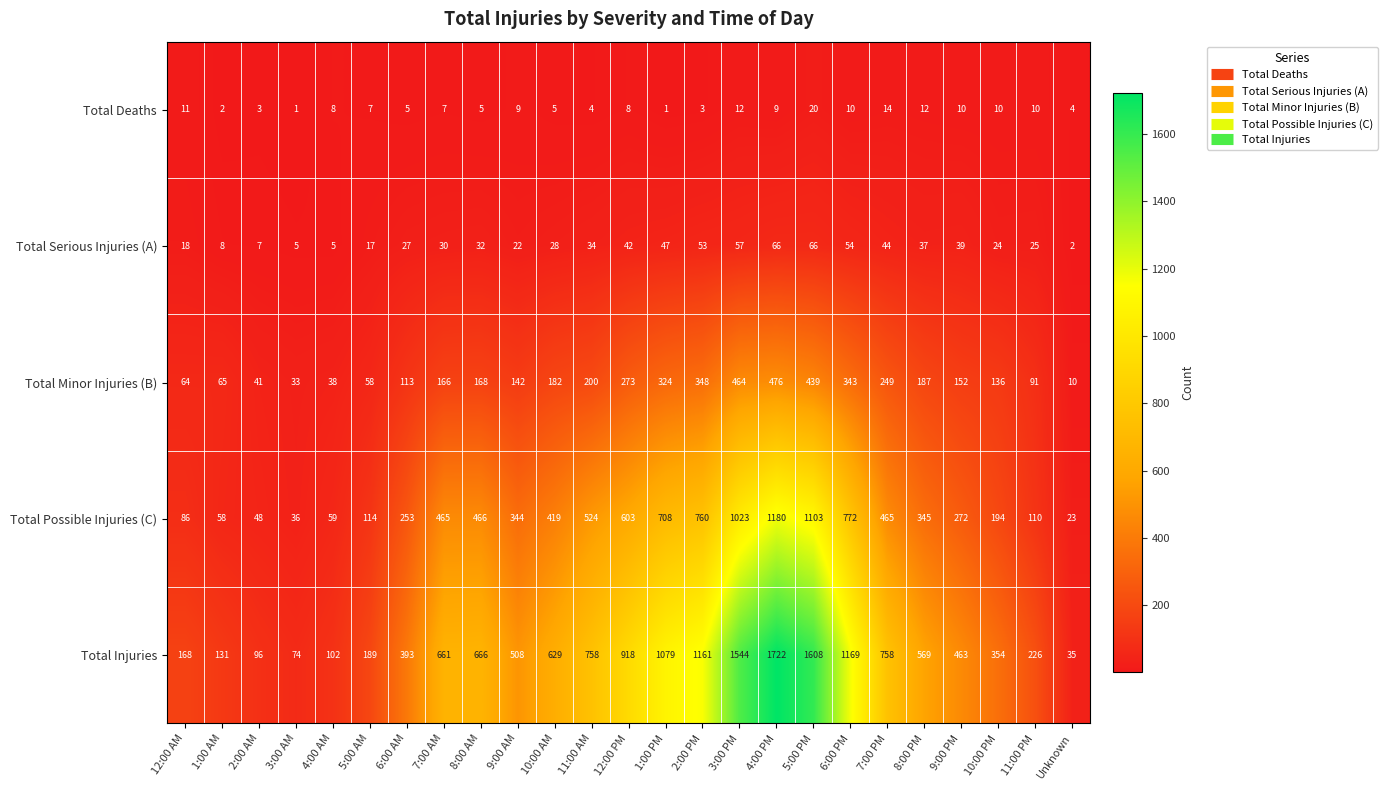

At Unknown, list the series in order from smallest to largest.

Total Serious Injuries (A), Total Deaths, Total Minor Injuries (B), Total Possible Injuries (C), Total Injuries